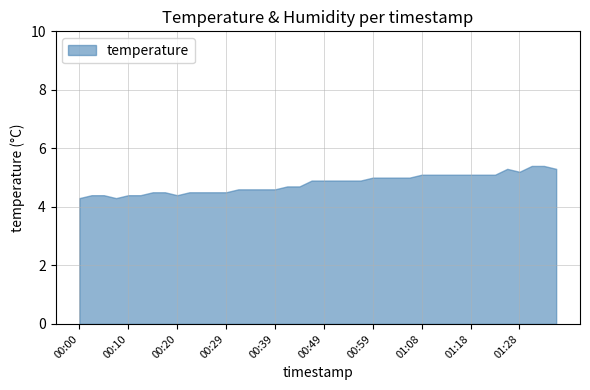

At which category does the chart reach its minimum across all series?

00:00